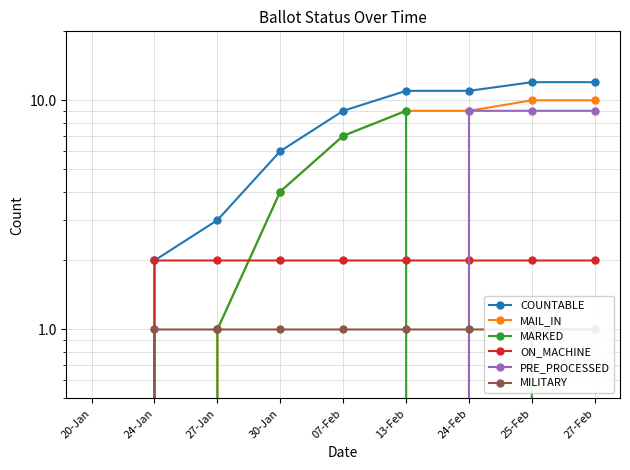

True or false: MARKED and COUNTABLE intersect in this chart.

False